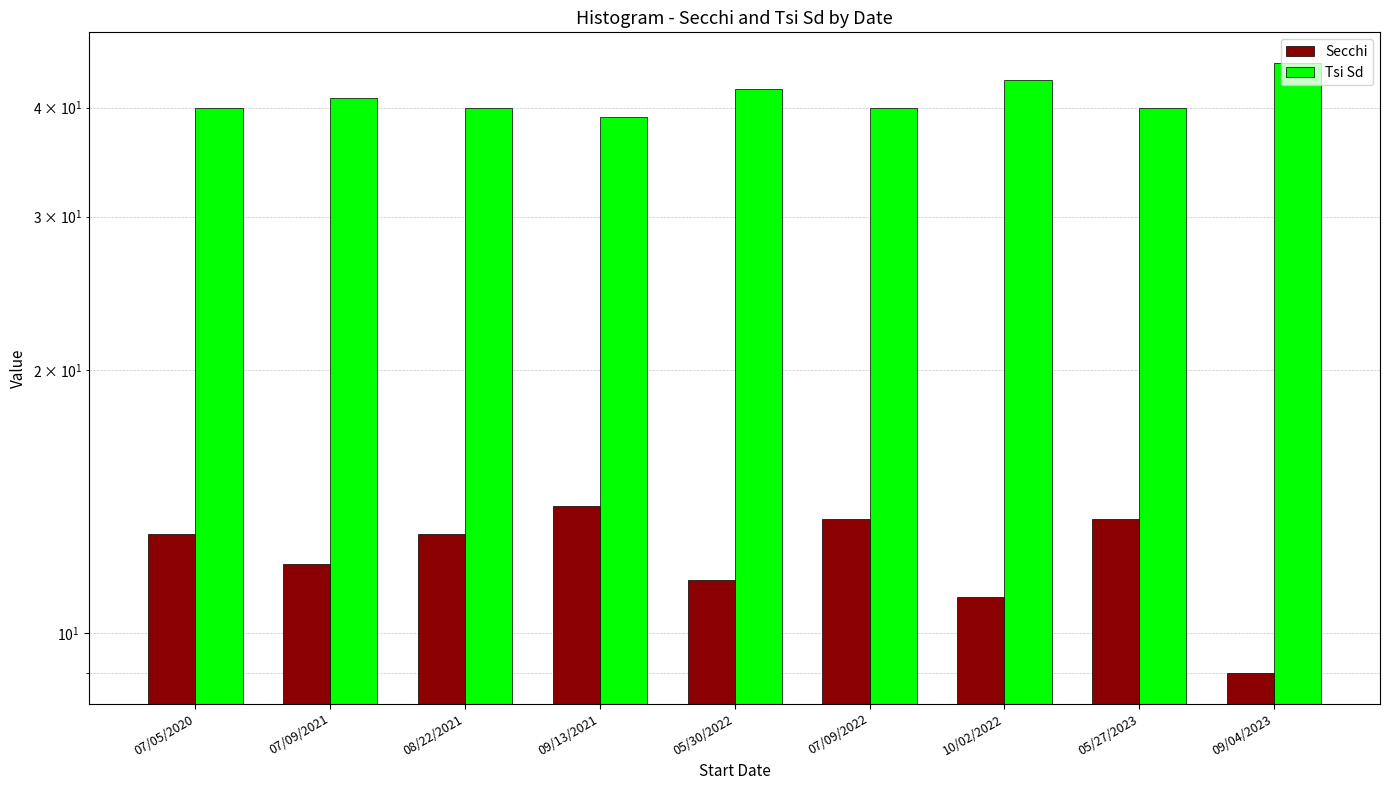

Reading left to right, extract all data points from this chart.

Secchi: 13.0	12.0	13.0	14.0	11.5	13.5	11.0	13.5	9.0
Tsi Sd: 40.0	41.0	40.0	39.0	42.0	40.0	43.0	40.0	45.0